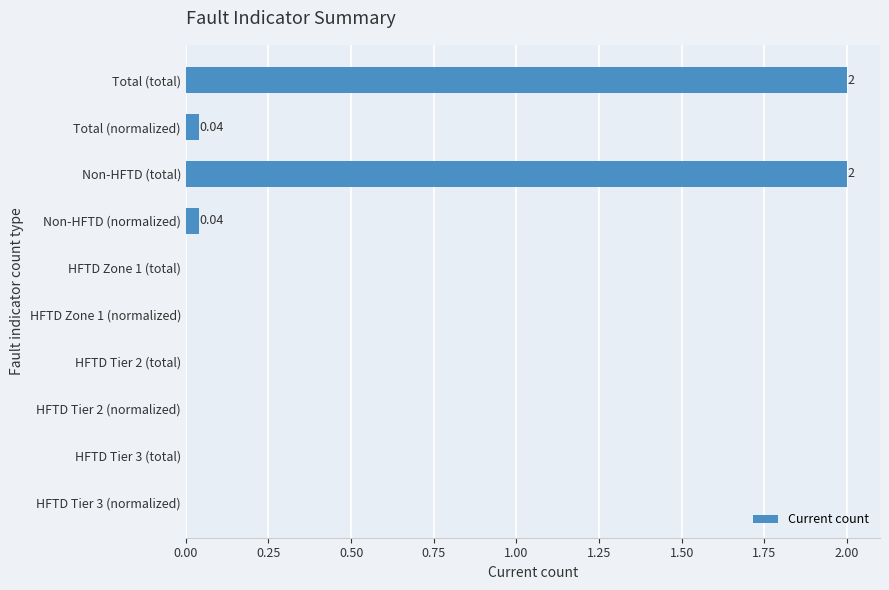

What is the sum of the values at Non-HFTD (total) and HFTD Tier 2 (normalized)?

2.0